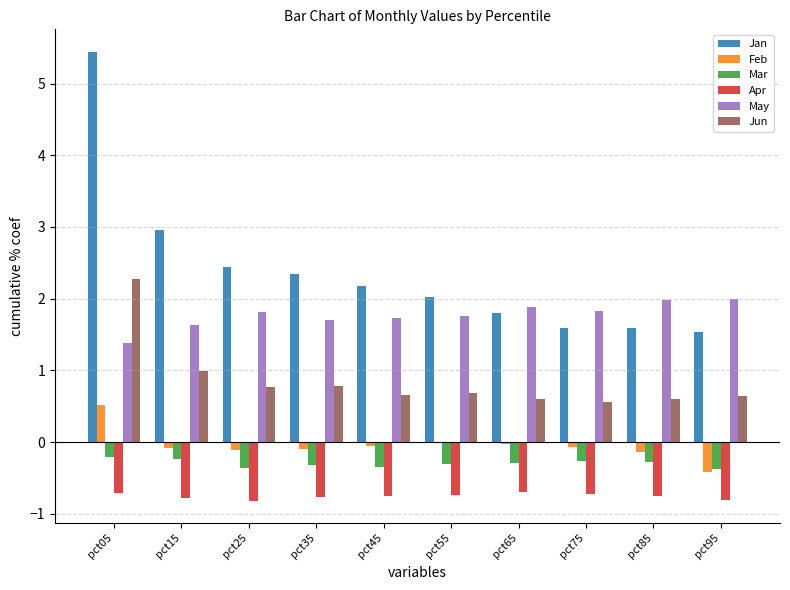

The Apr series shows -0.8 at pct15. True or false?

True